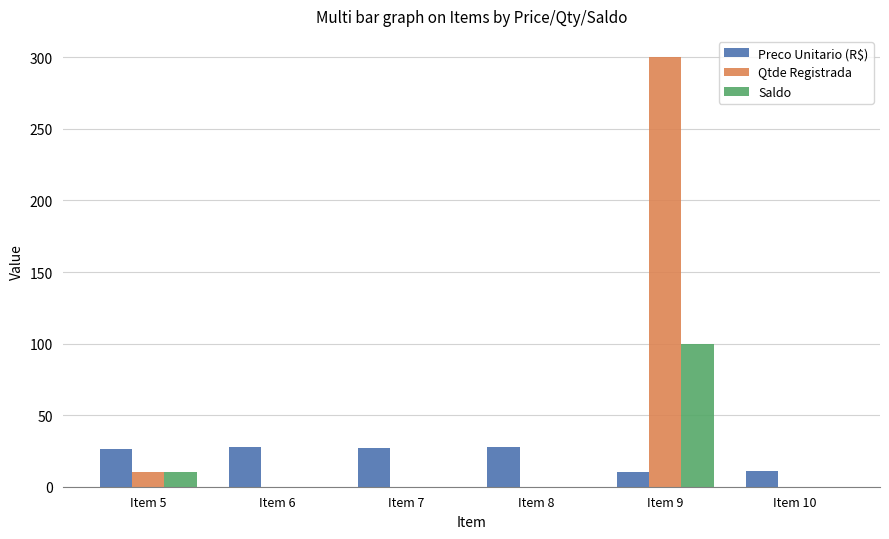

True or false: Preco Unitario (R$) has a value of 9.7 at Item 5.

False